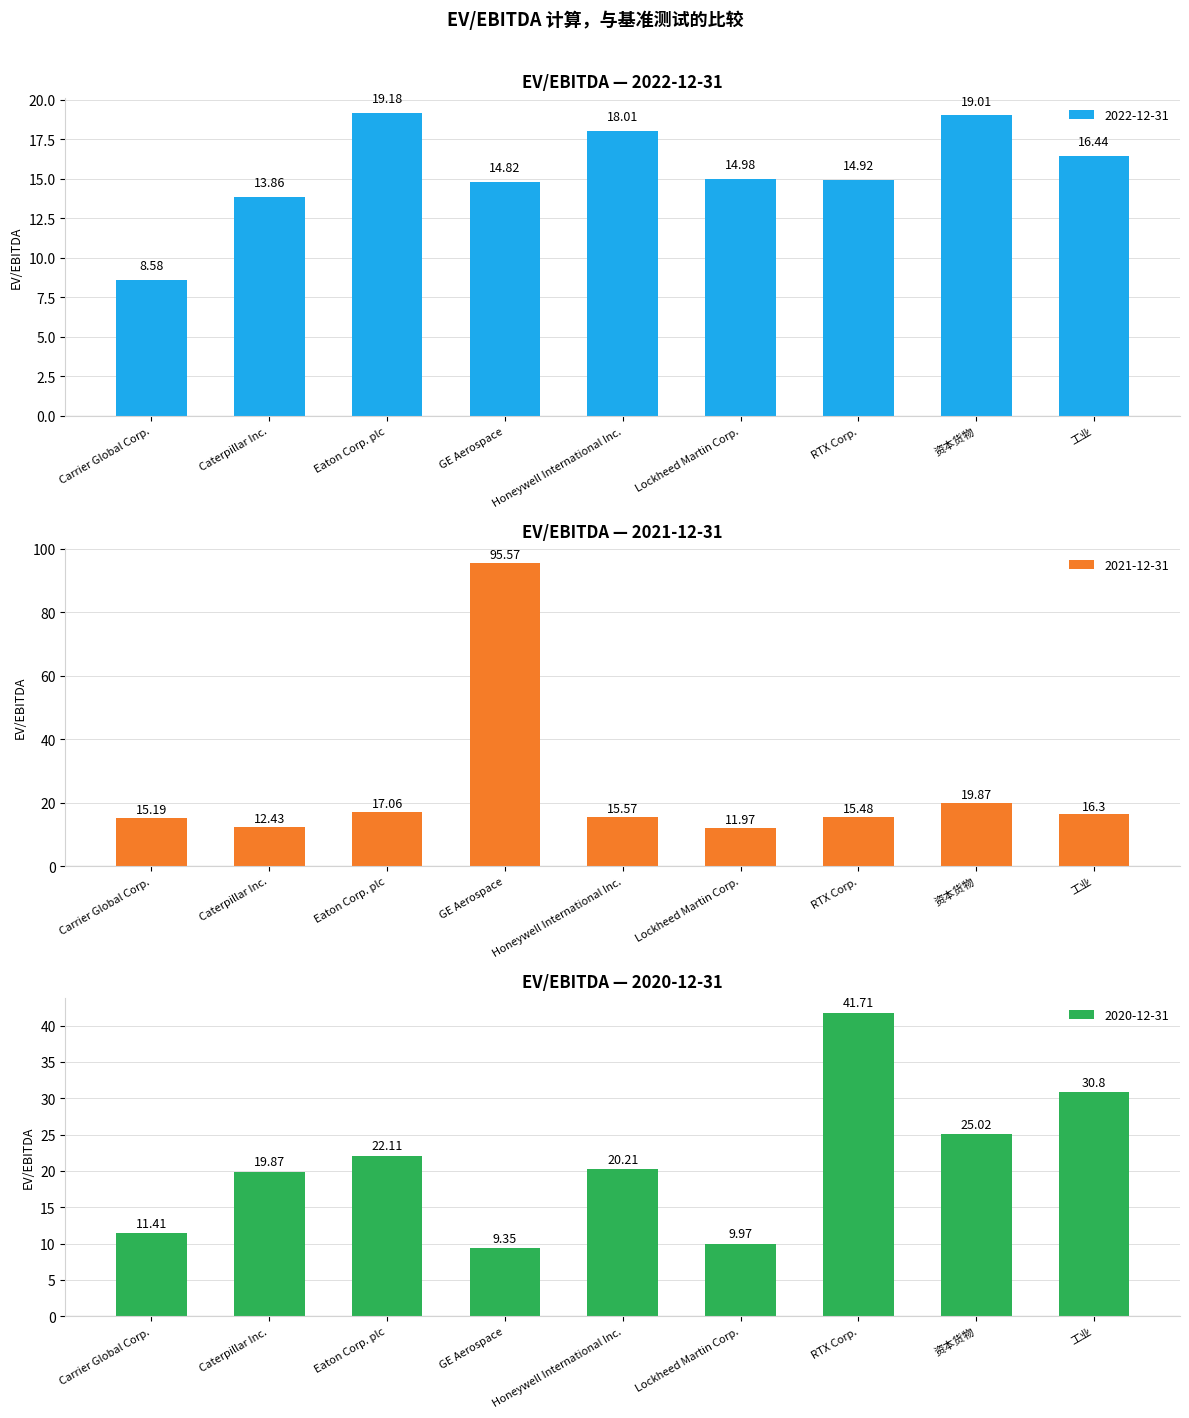

How many data points does each series have?

9